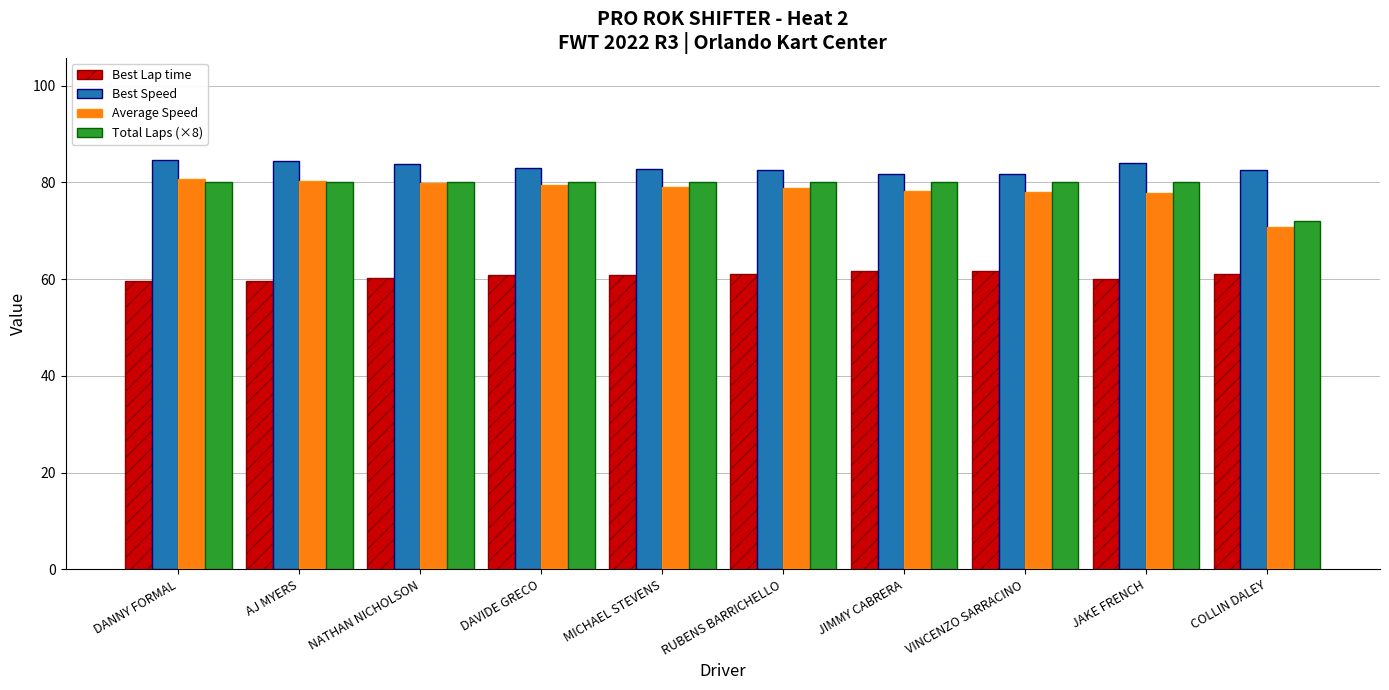

What is the difference between the highest and lowest values at VINCENZO SARRACINO?

20.1